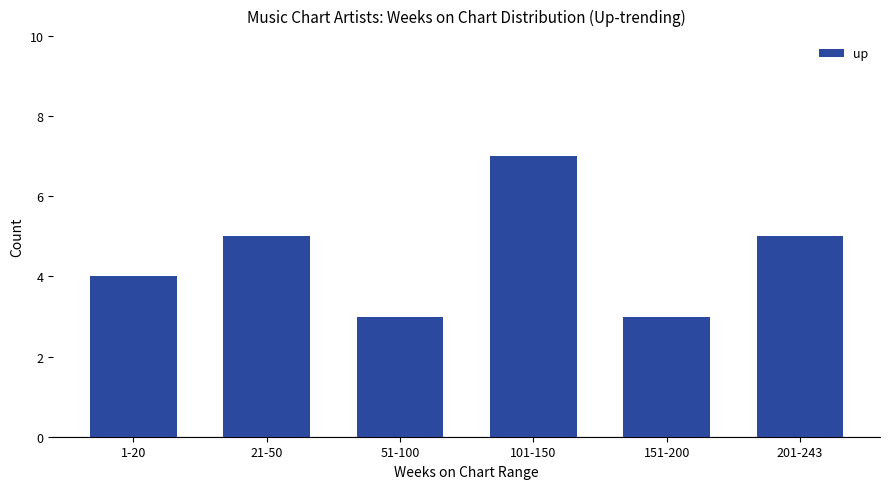

The value at 1-20 is 4. True or false?

True